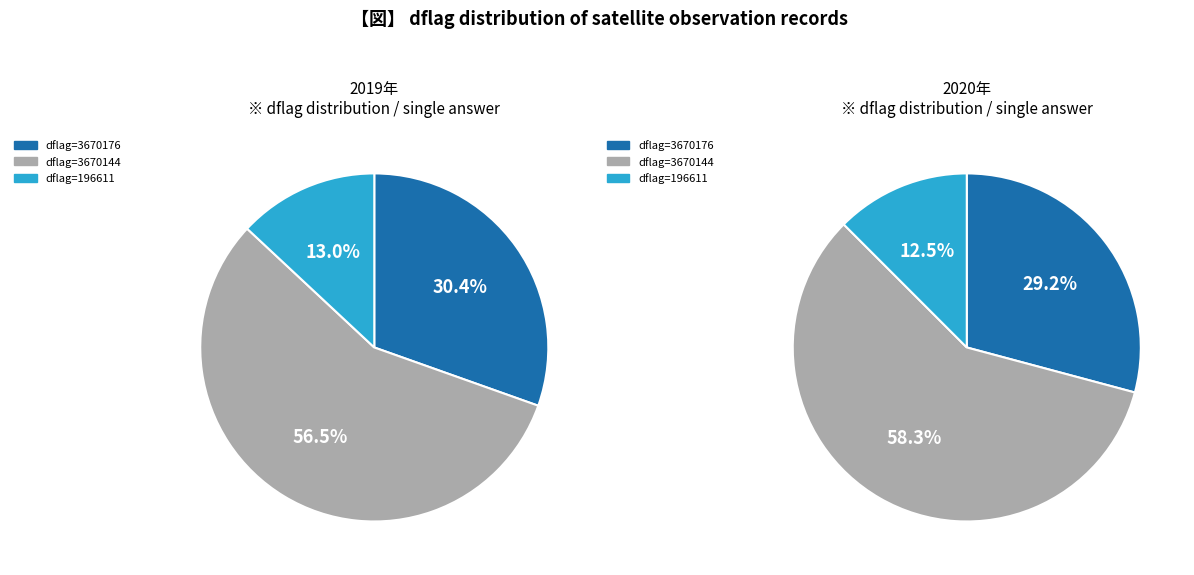

Which category has the smallest portion of the pie?

196611